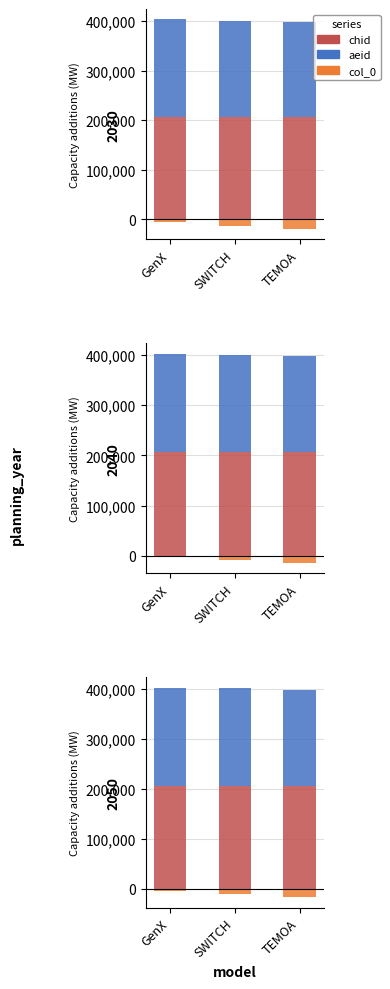

The col_0 series shows -7935 at TEMOA. True or false?

False